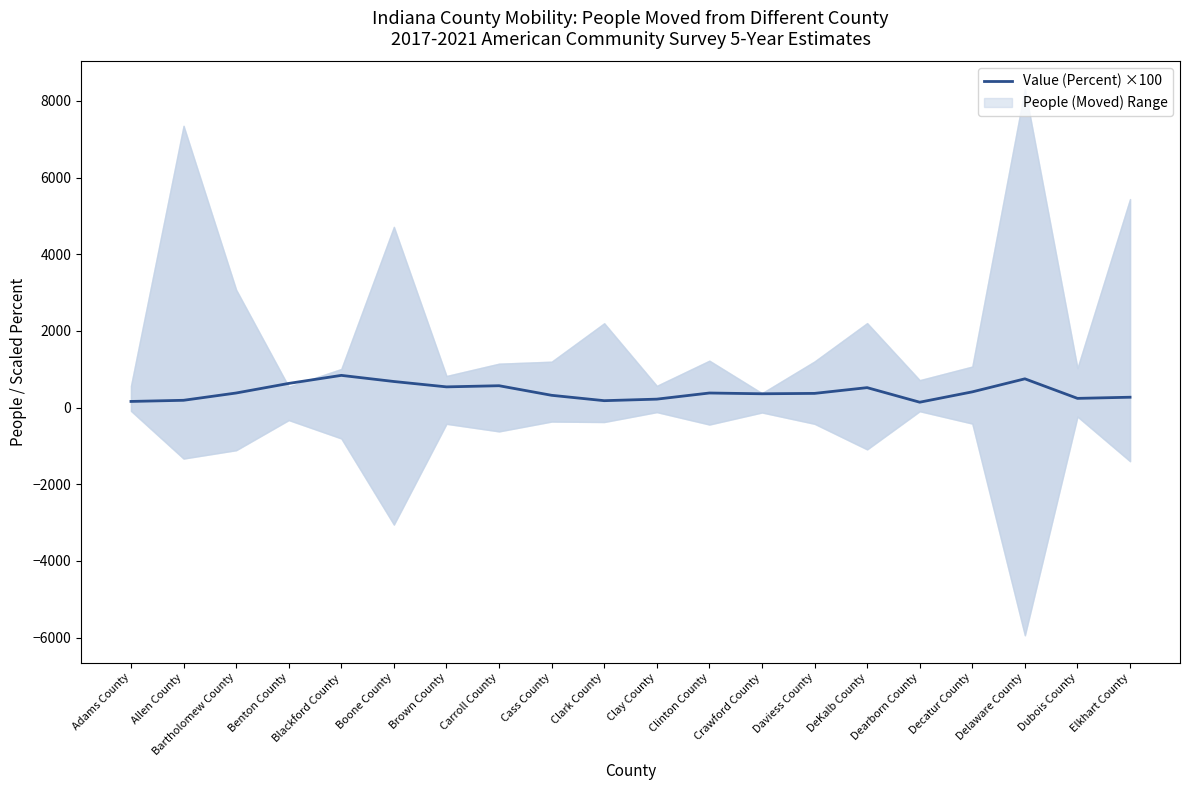

Reading left to right, list all the values displayed in this chart.

Adams County=160.0	Allen County=190.0	Bartholomew County=380.0	Benton County=630.0	Blackford County=840.0	Boone County=680.0	Brown County=540.0	Carroll County=570.0	Cass County=320.0	Clark County=180.0	Clay County=220.0	Clinton County=380.0	Crawford County=360.0	Daviess County=370.0	DeKalb County=520.0	Dearborn County=140.0	Decatur County=410.0	Delaware County=750.0	Dubois County=240.0	Elkhart County=270.0